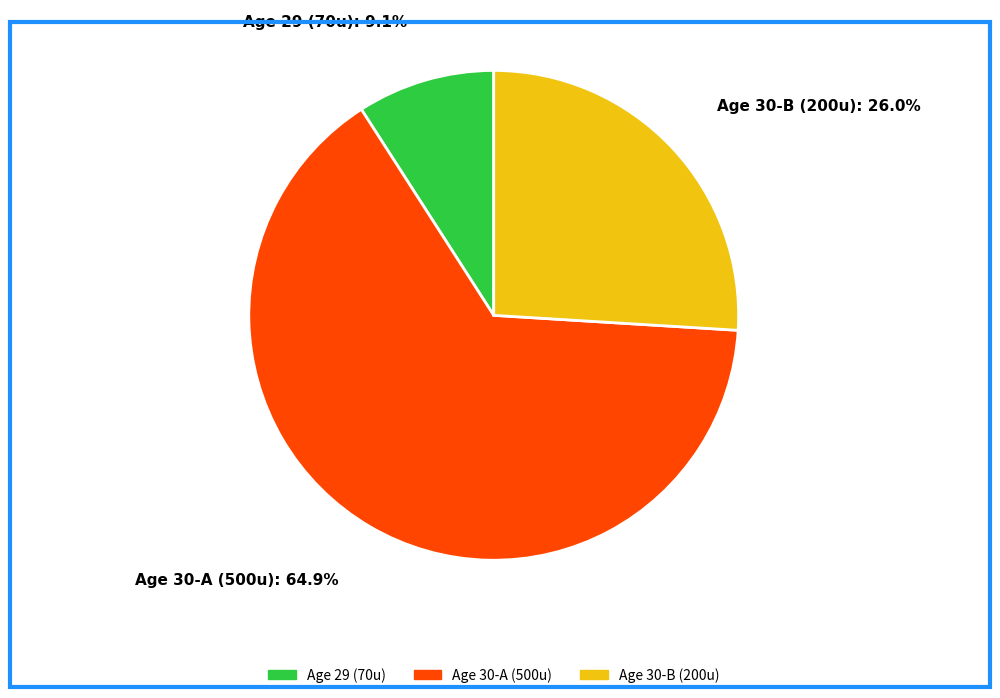

How many segments does this pie chart have?

3